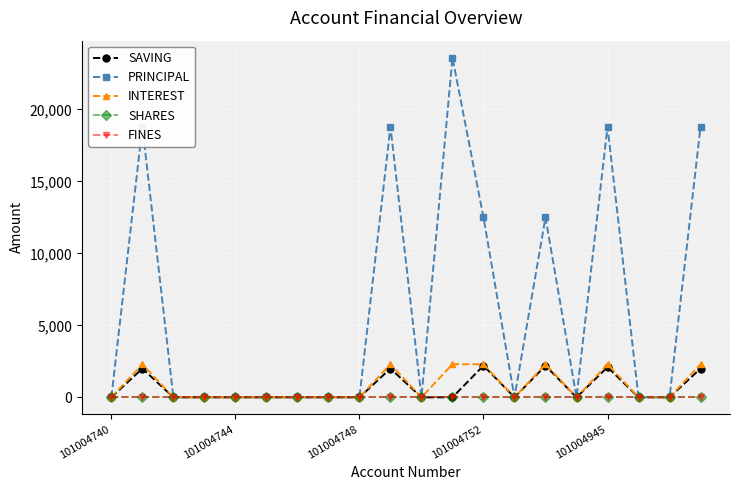

Reading left to right, transcribe all the data shown in this chart.

SAVING: 0	2000	0	0	0	0	0	0	0	2000	0	0	2200	0	2200	0	2100	0	0	2000
PRINCIPAL: 0	18800	0	0	0	0	0	0	0	18800	0	23600	12500	0	12500	0	18800	0	0	18800
INTEREST: 0	2300	0	0	0	0	0	0	0	2300	0	2300	2300	0	2300	0	2300	0	0	2300
SHARES: 0	0	0	0	0	0	0	0	0	0	0	0	0	0	0	0	0	0	0	0
FINES: 0	0	0	0	0	0	0	0	0	0	0	0	0	0	0	0	0	0	0	0